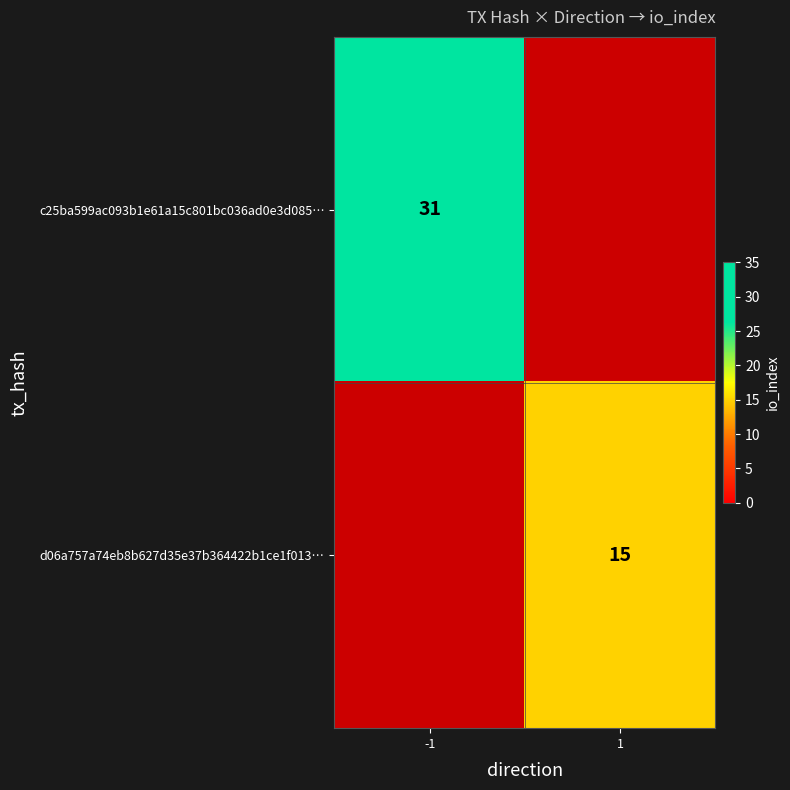

The d06a757a74eb8b627d35e37b364422b1ce1f013… series shows 10 at 1. True or false?

False